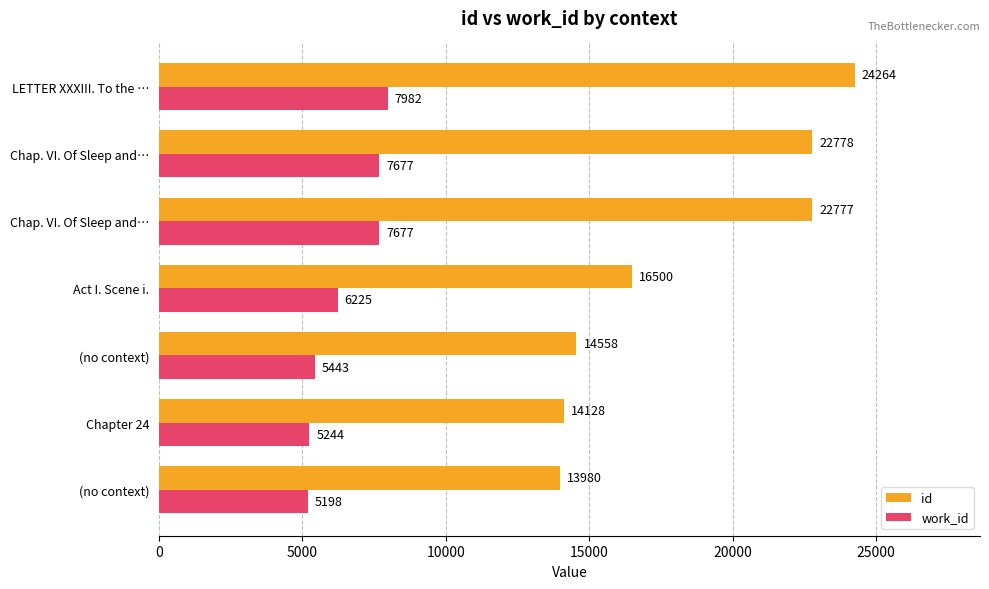

Reading left to right, list all the values displayed in this chart.

id: 13980	14128	14558	16500	22777	22778	24264
work_id: 5198	5244	5443	6225	7677	7677	7982